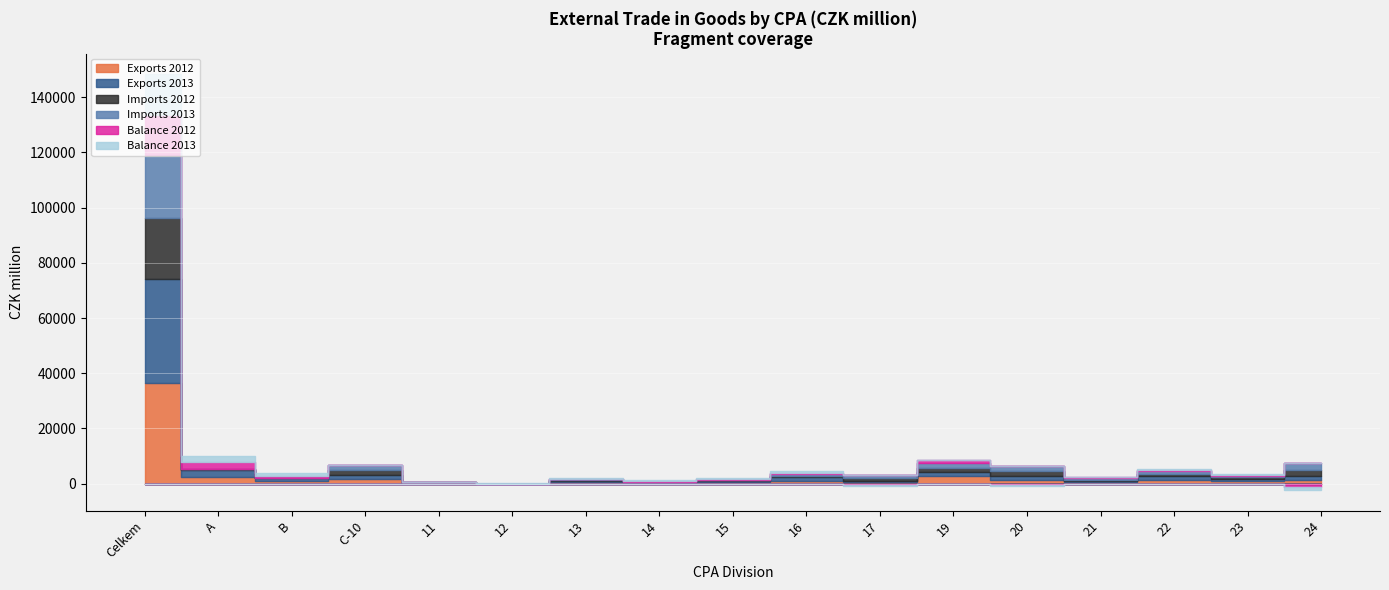

What is the value of the Exports 2012 point at the 9th from the left?

512